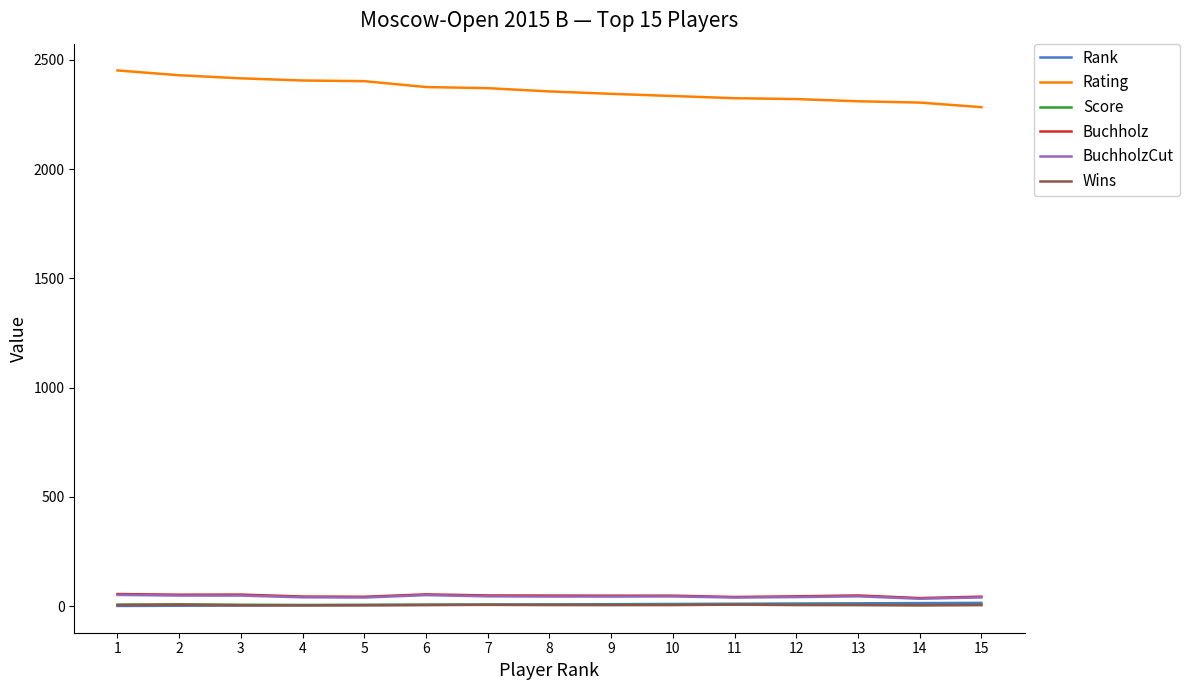

What is the maximum value for Rating?

2451.0